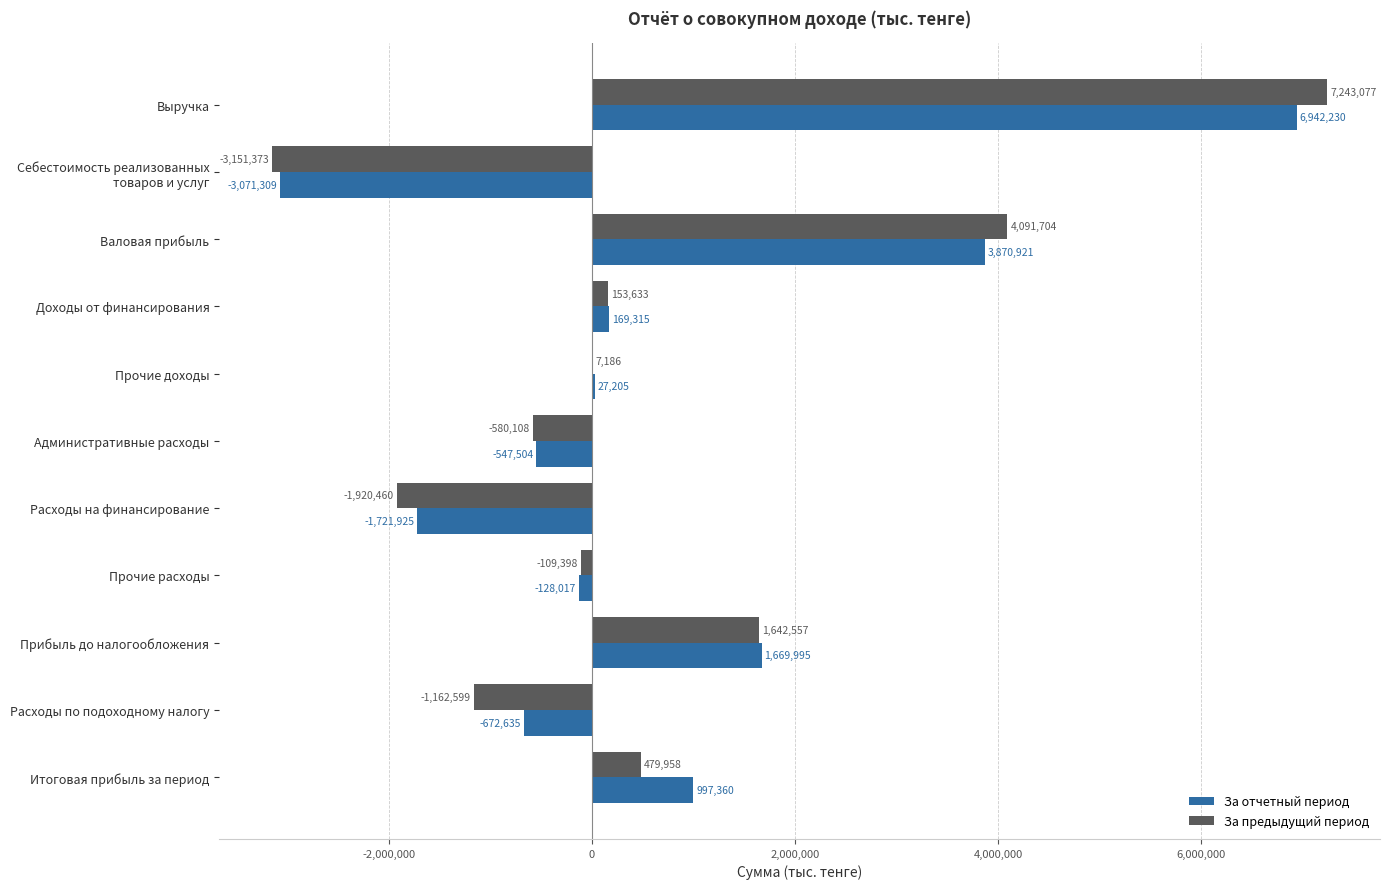

Is the value of За отчетный период at Прибыль до налогообложения greater than the value of За предыдущий период at Расходы на финансирование?

Yes